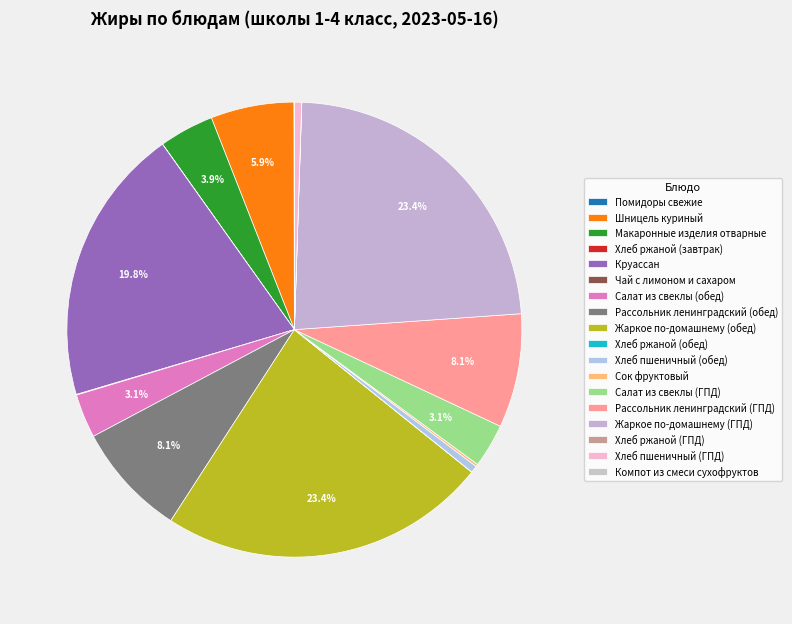

Which has a higher value, Жаркое по-домашнему (обед) or Шницель куриный?

Жаркое по-домашнему (обед)